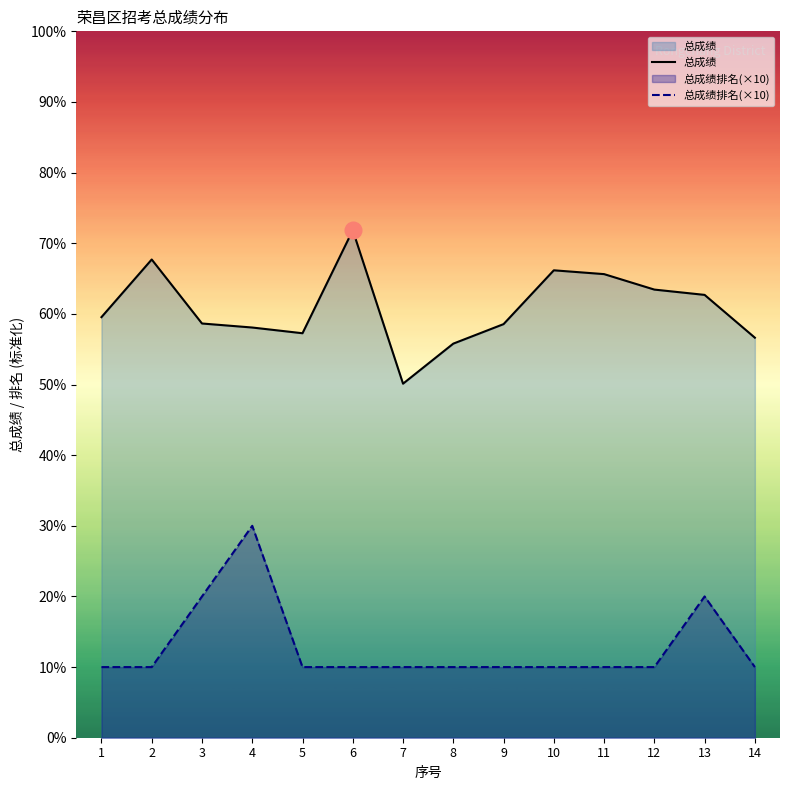

At which category does 总成绩 reach its first local peak?

2